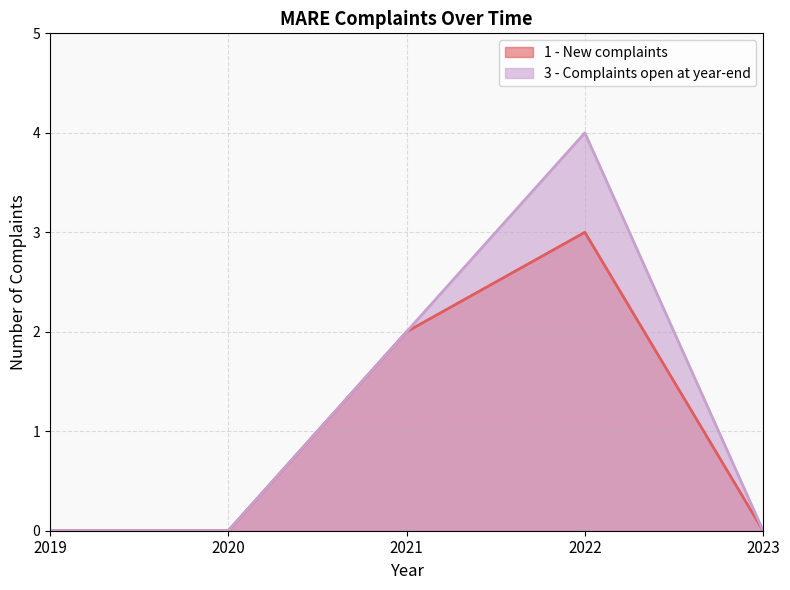

Reading left to right, list all the values displayed in this chart.

1 - New complaints: 2019=0	2020=0	2021=2	2022=3	2023=0
3 - Complaints open at year-end: 2019=0	2020=0	2021=2	2022=4	2023=0